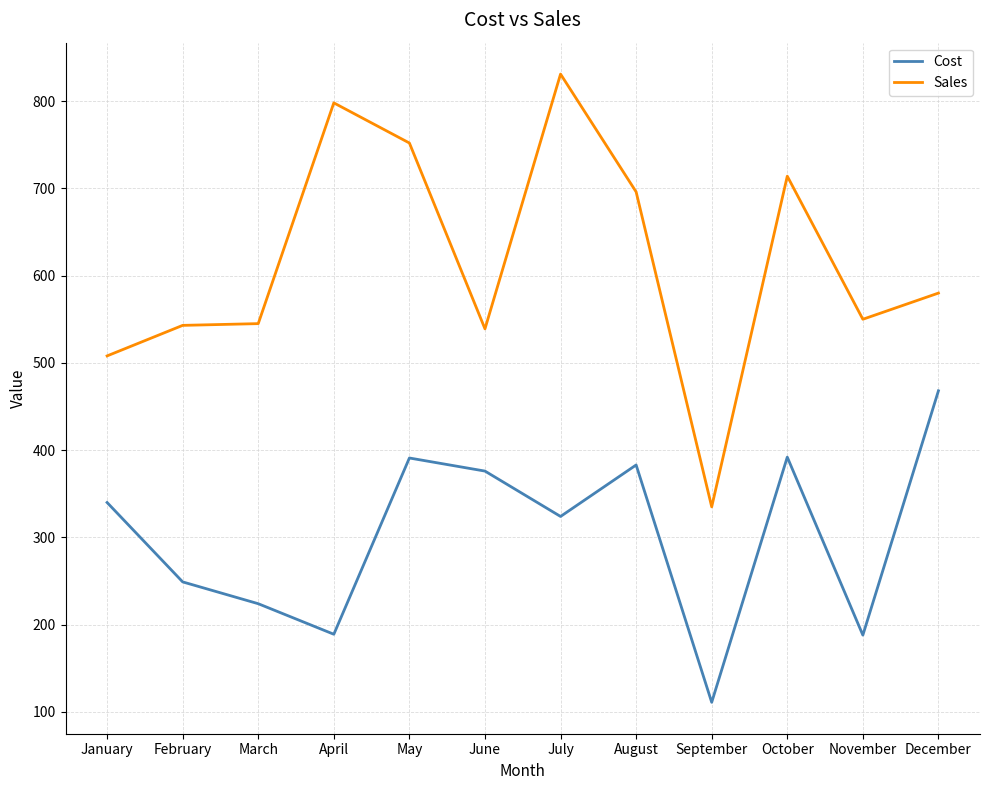

List the series in order of their peak value, lowest first.

Cost, Sales